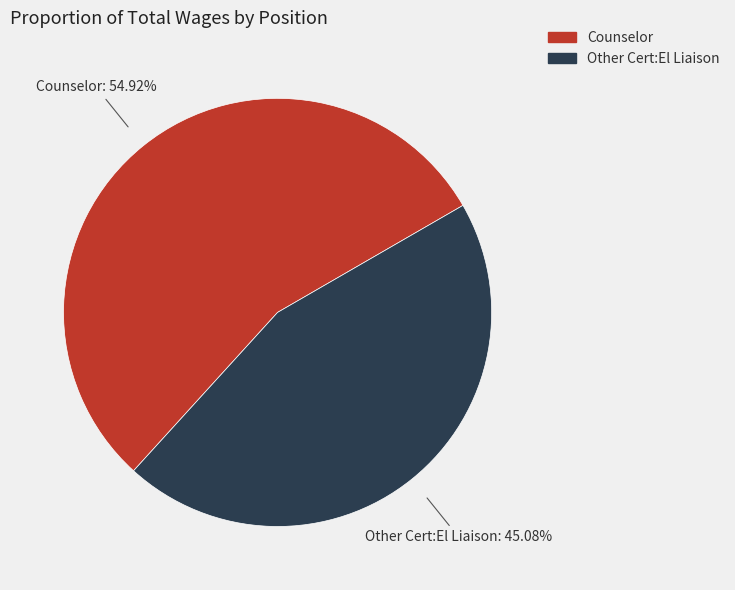

What is the total percentage of Other Cert:El Liaison and Counselor?

100.0%